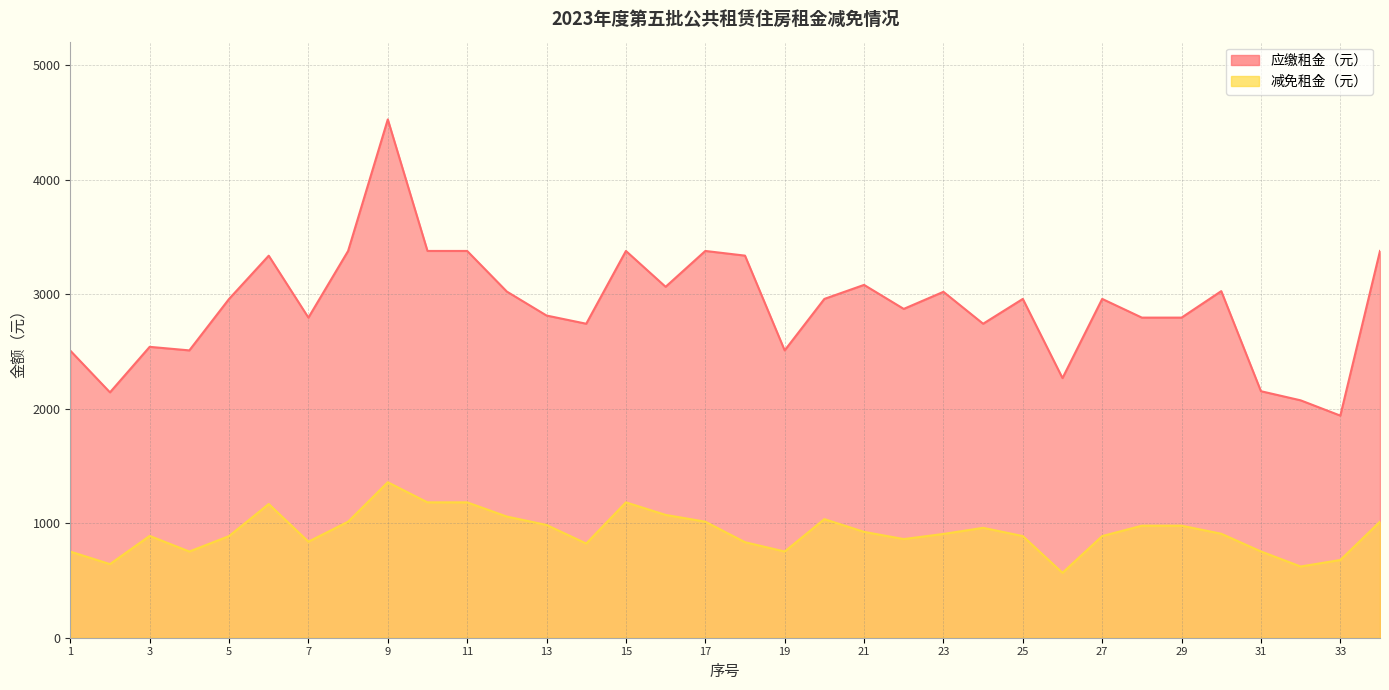

Is it true that 应缴租金（元） equals 2067.5 at 30?

False